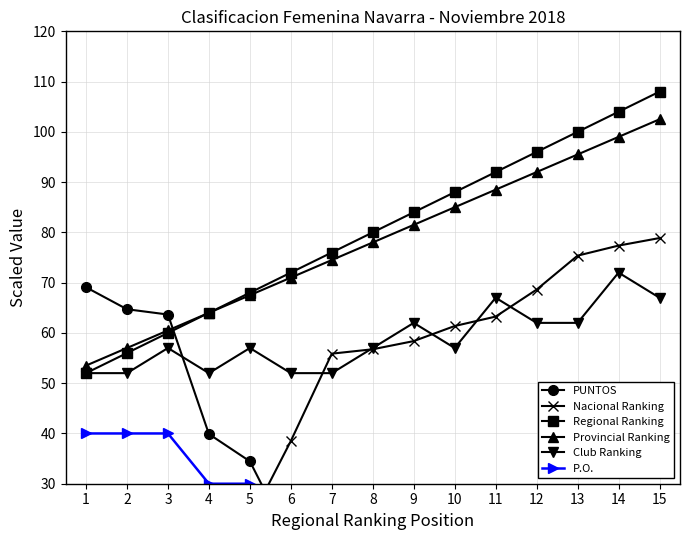

What is the minimum value for PUNTOS?

7.0